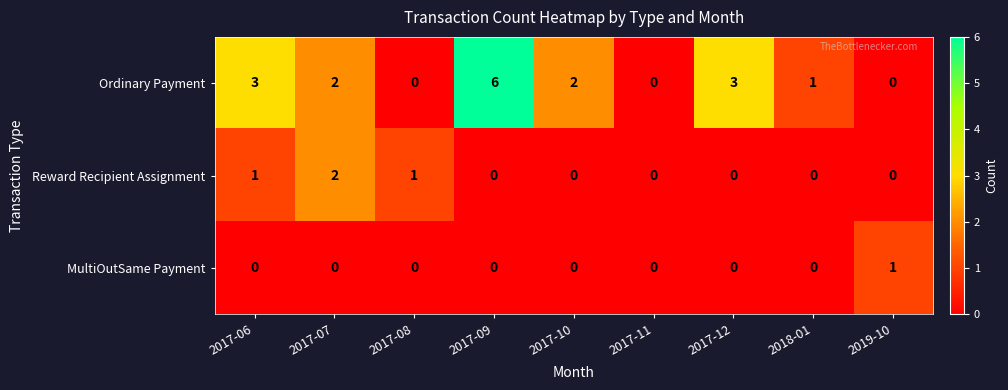

At which category does the chart reach its peak across all series?

2017-09